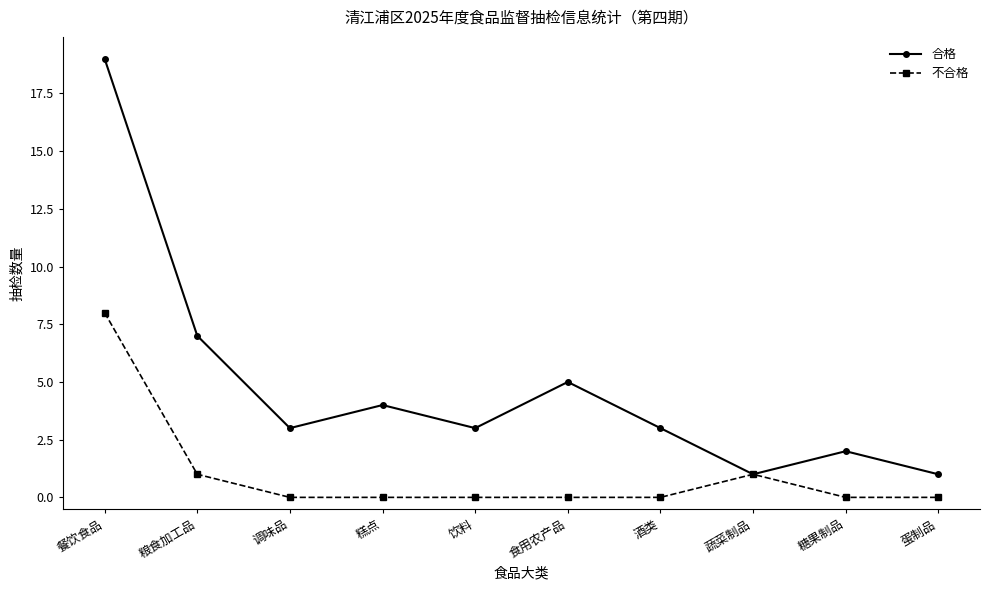

Which series has the largest range (max minus min)?

合格